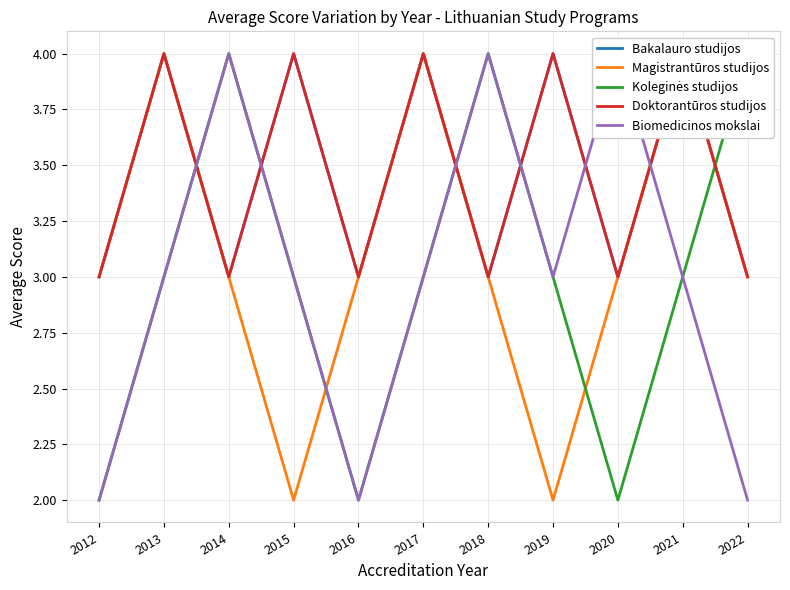

Which series changed the most between 2013 and 2016?

Bakalauro studijos